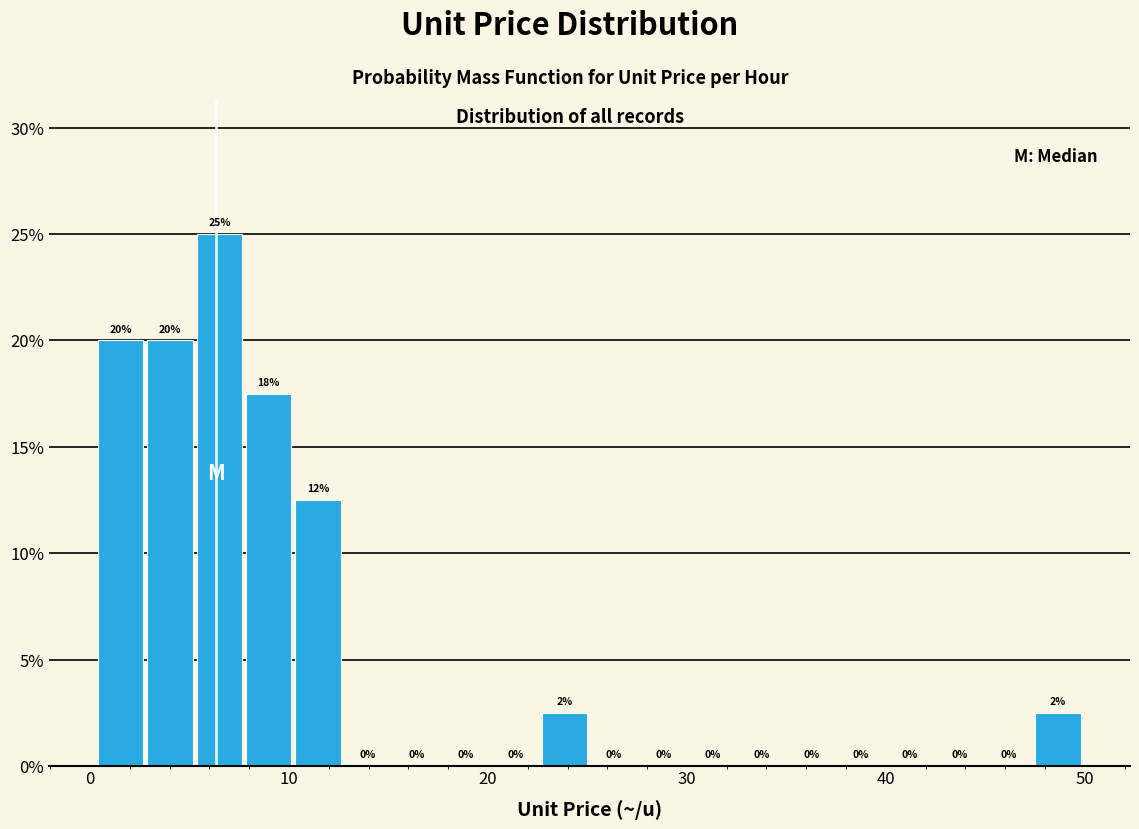

Around what value on the x-axis is the tallest bar? Give the approximate position of its centre, as read against the axis.

7